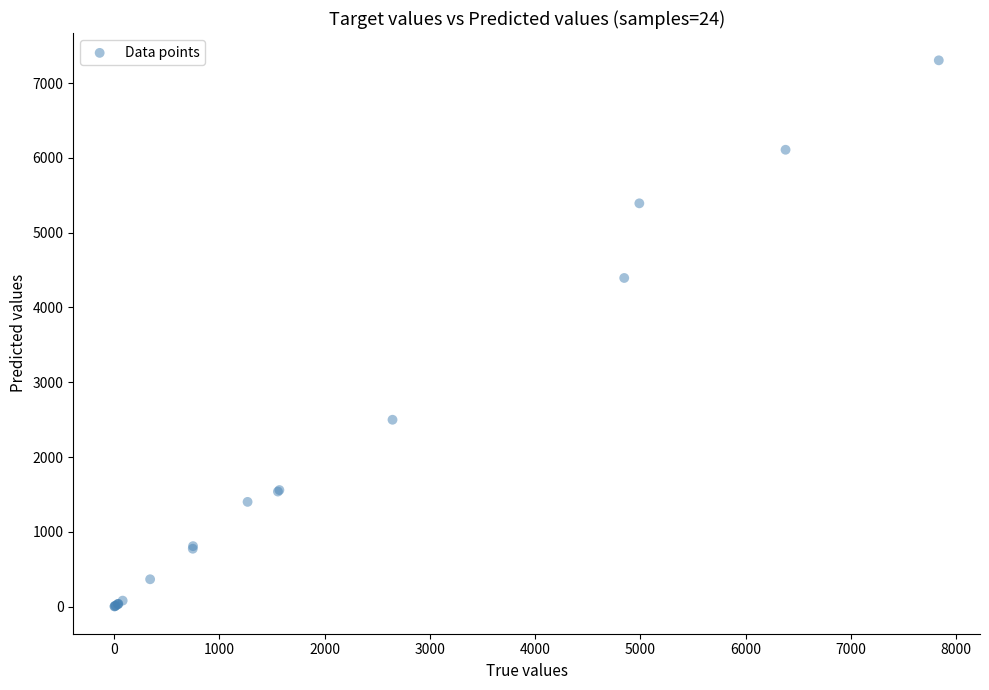

What Y value in the scatter plot is closest to 3653?

4394.1